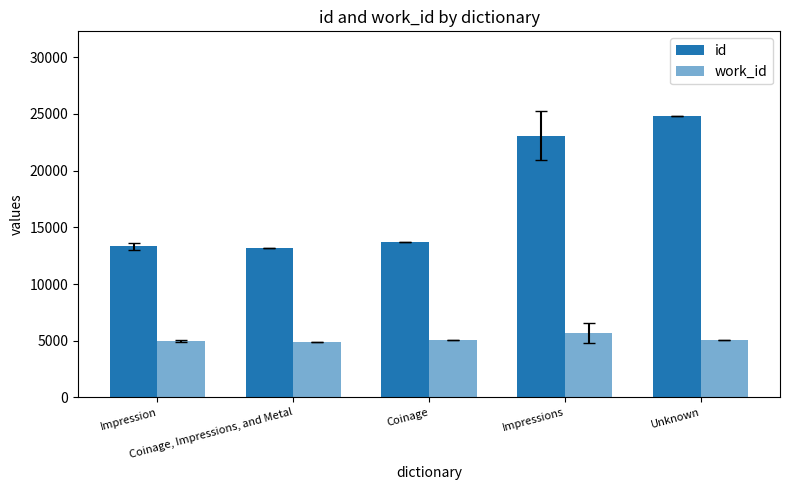

What is the total value across all series at Impressions?

28726.2